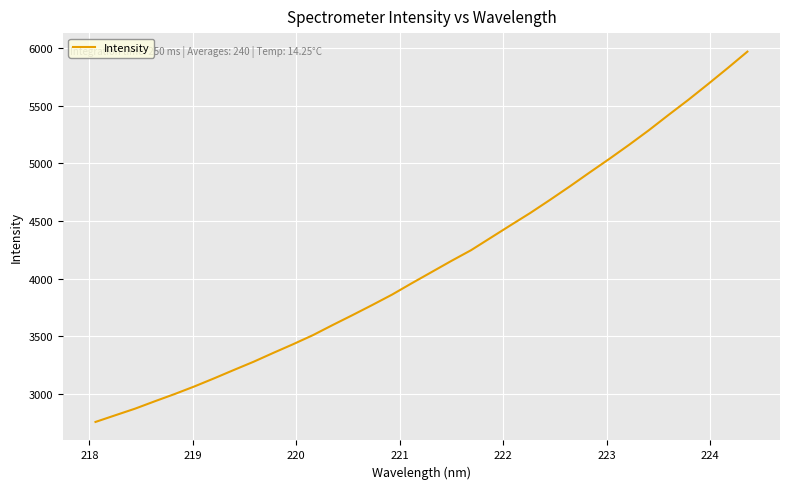

What is the minimum value shown in the chart?

2756.8